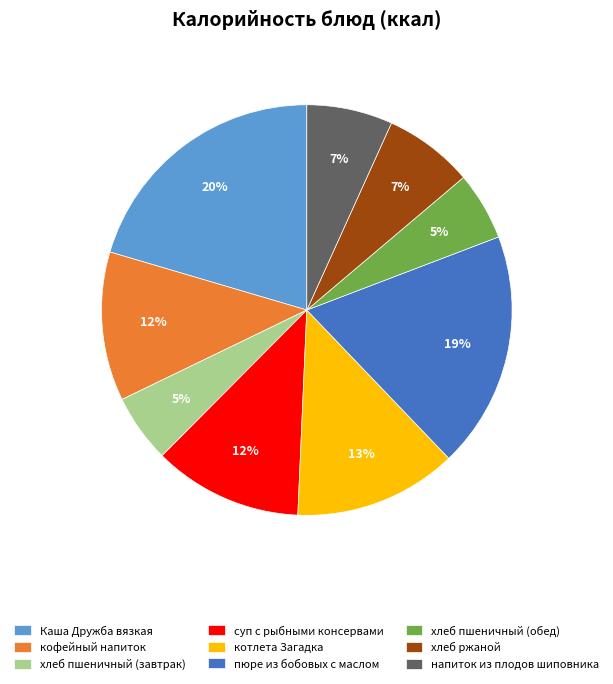

To the nearest percent, what is the combined percentage of котлета Загадка and хлеб ржаной?

20%